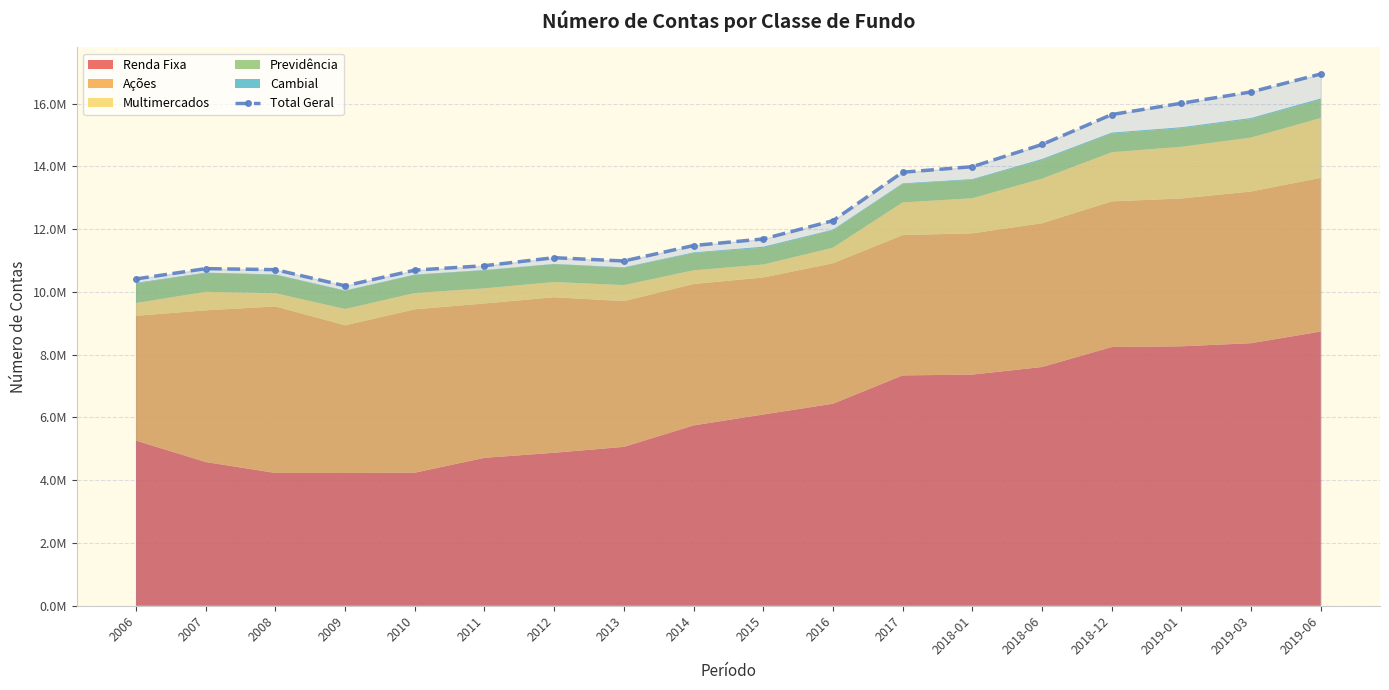

Reading right to left, list all the values displayed in this chart.

16946150	16374376	16014535	15654176	14700102	13991985	13816280	12270684	11689262	11479535	10987354	11092178	10837247	10695102	10195650	10710849	10743765	10415012